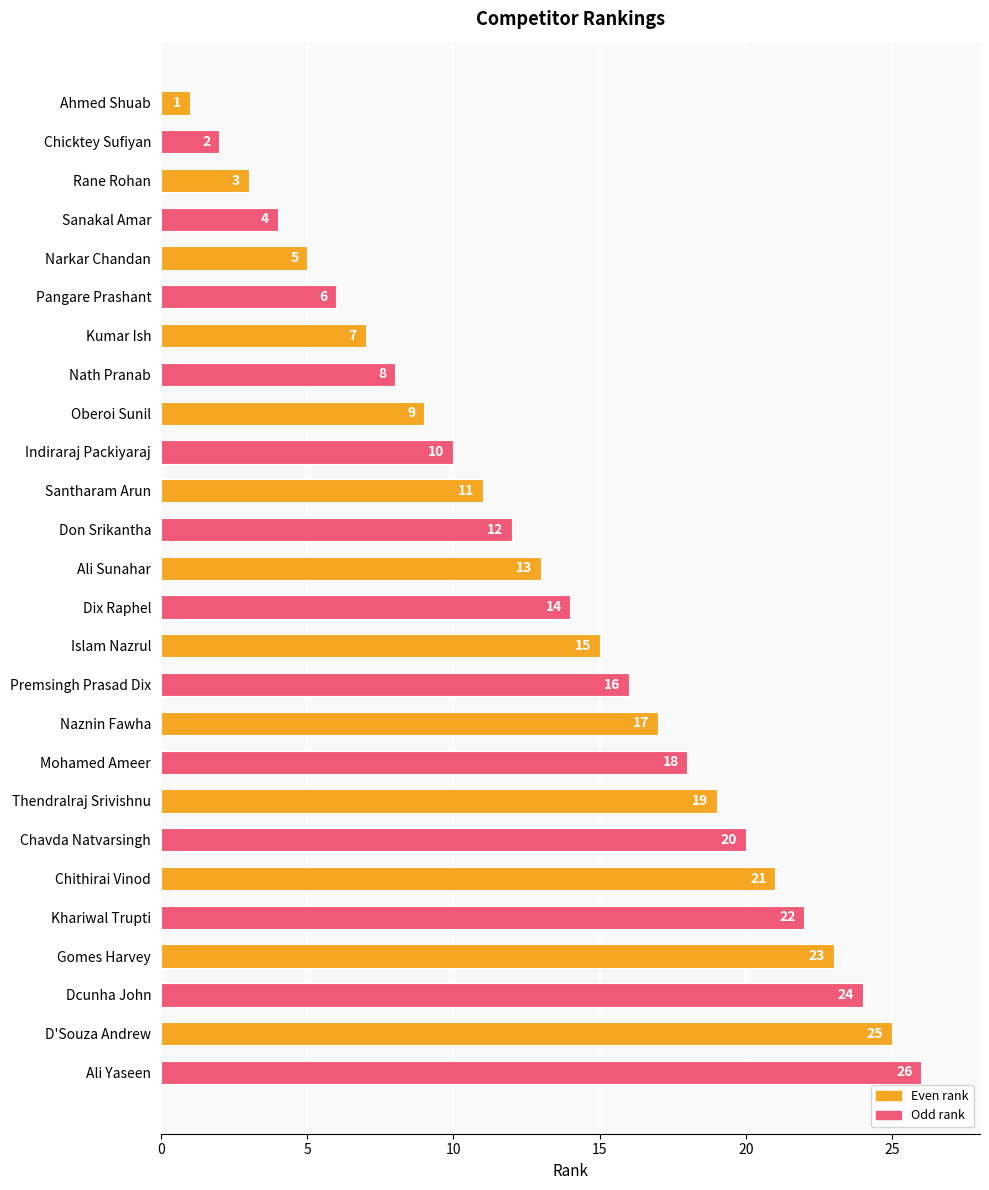

True or false: the data shows 1 at Sanakal Amar.

False